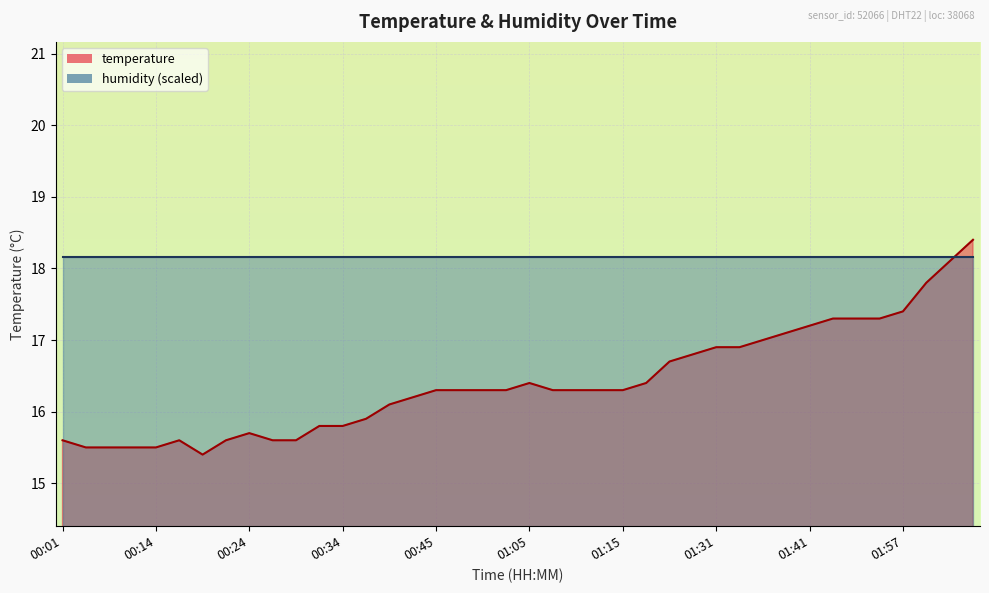

What is the ratio of the value at 01:26 to the value at 00:37?

1.1